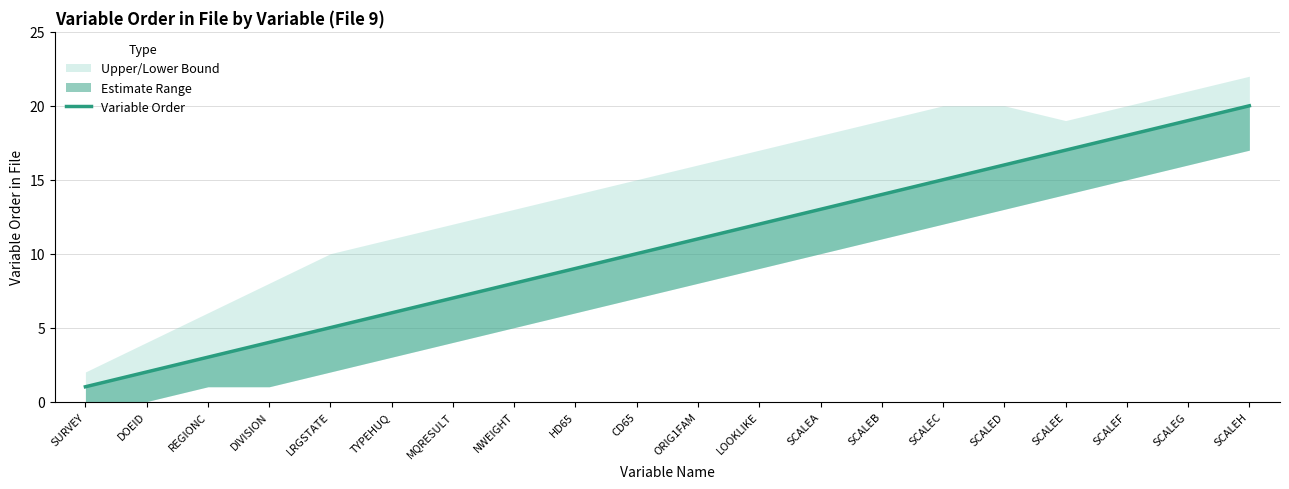

What is the average value?

10